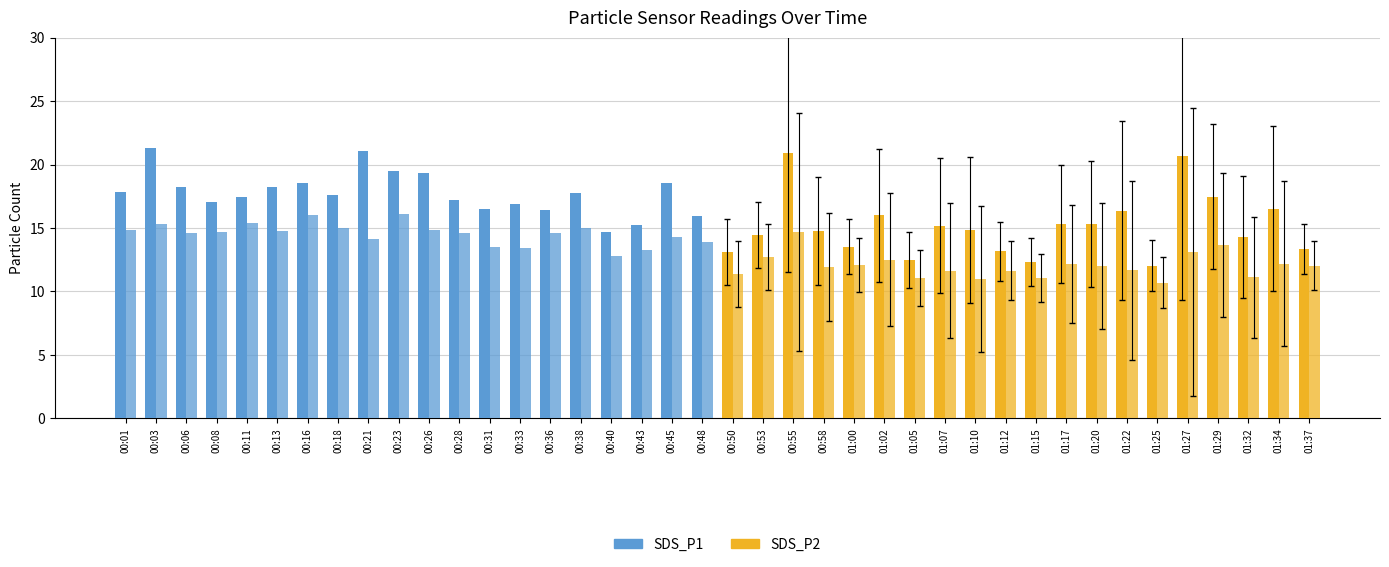

How many groups of bars are there?

40